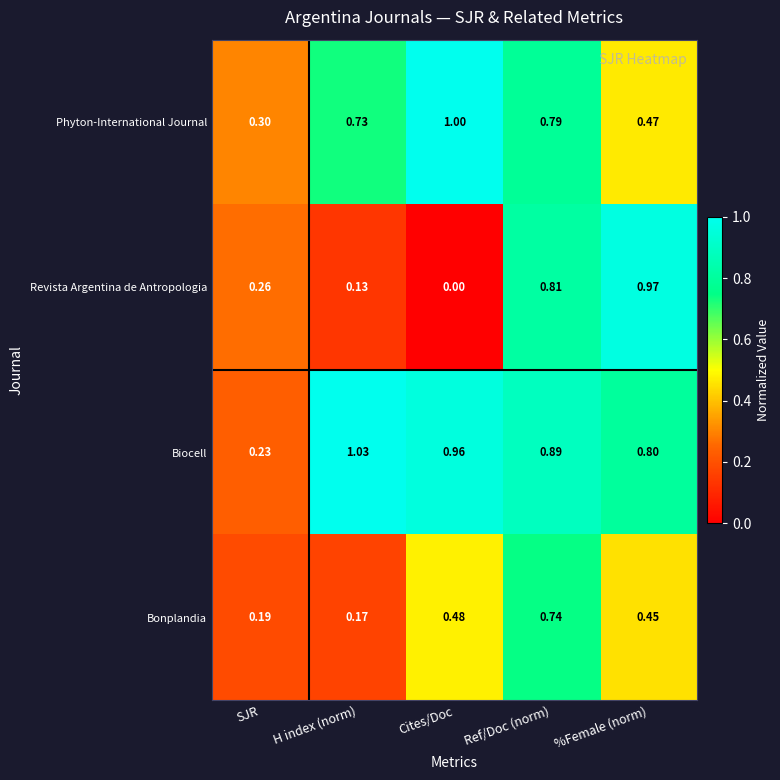

Which category has the lowest value in the Biocell series?

SJR